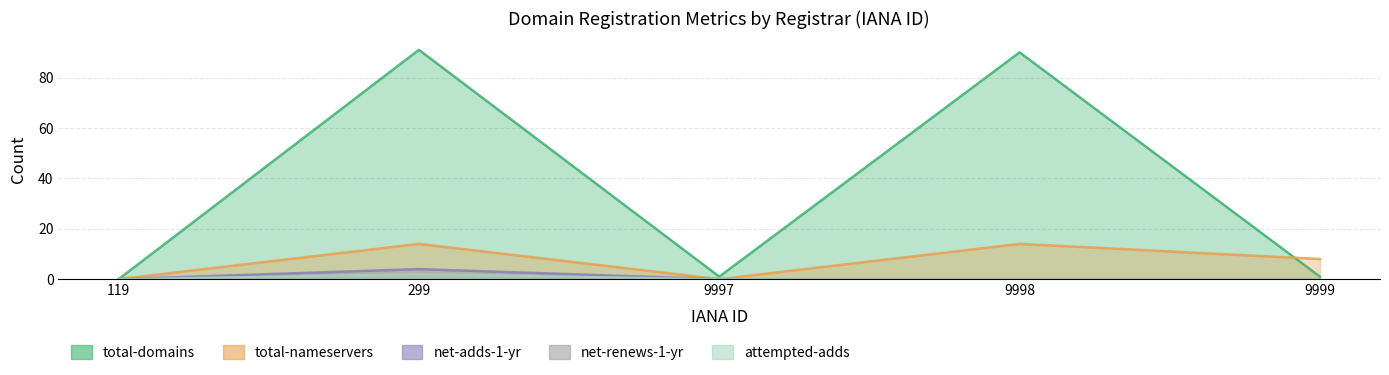

Between 9999 and 299, which is larger?

299